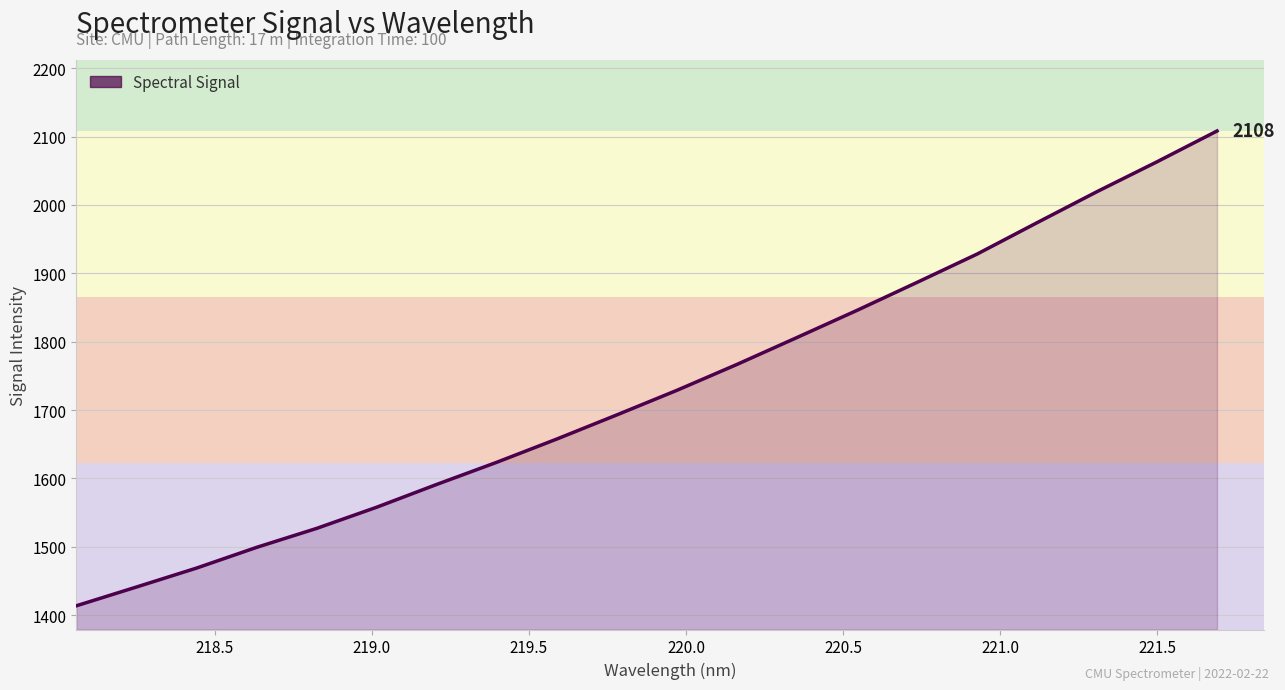

What is the maximum value shown in the chart?

2108.2